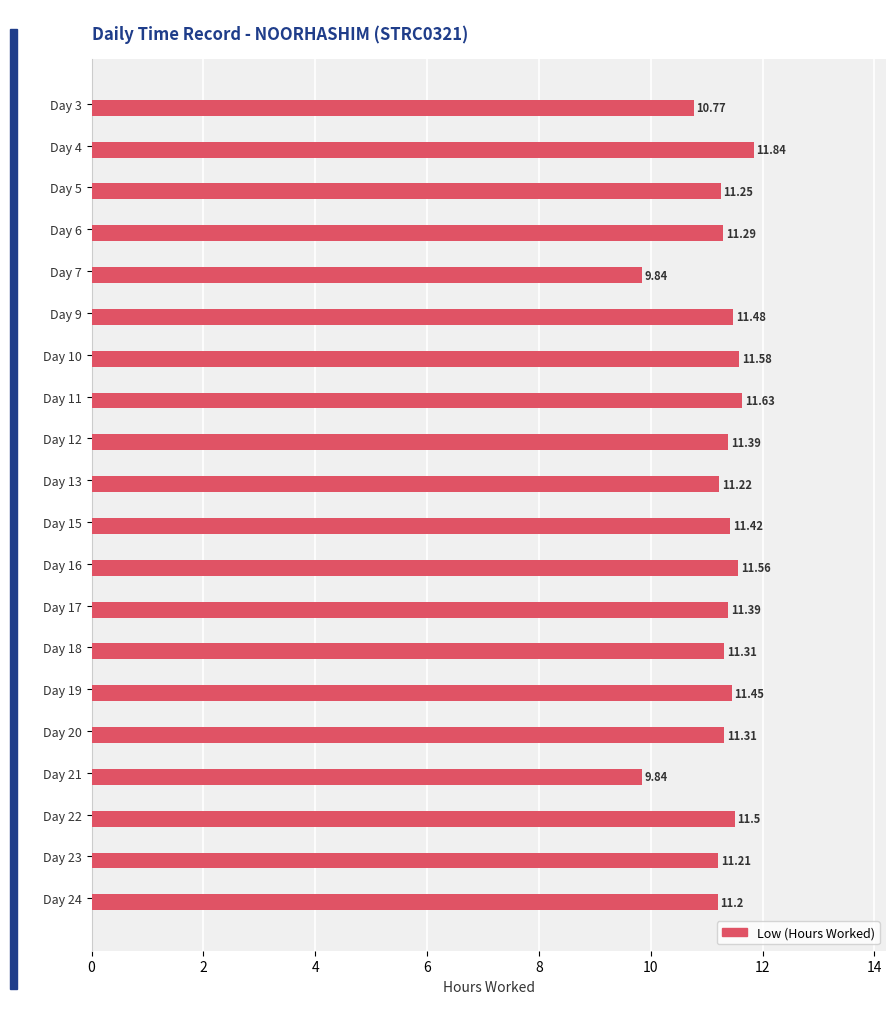

What is the change in value from Day 11 to Day 13?

-0.4